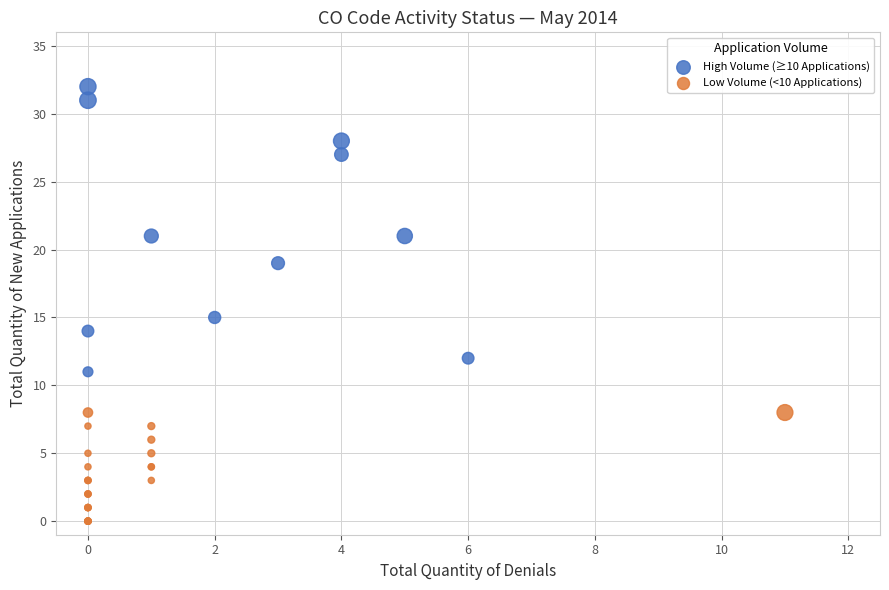

Which series reaches the minimum Y coordinate?

Low Volume (<10 Applications)